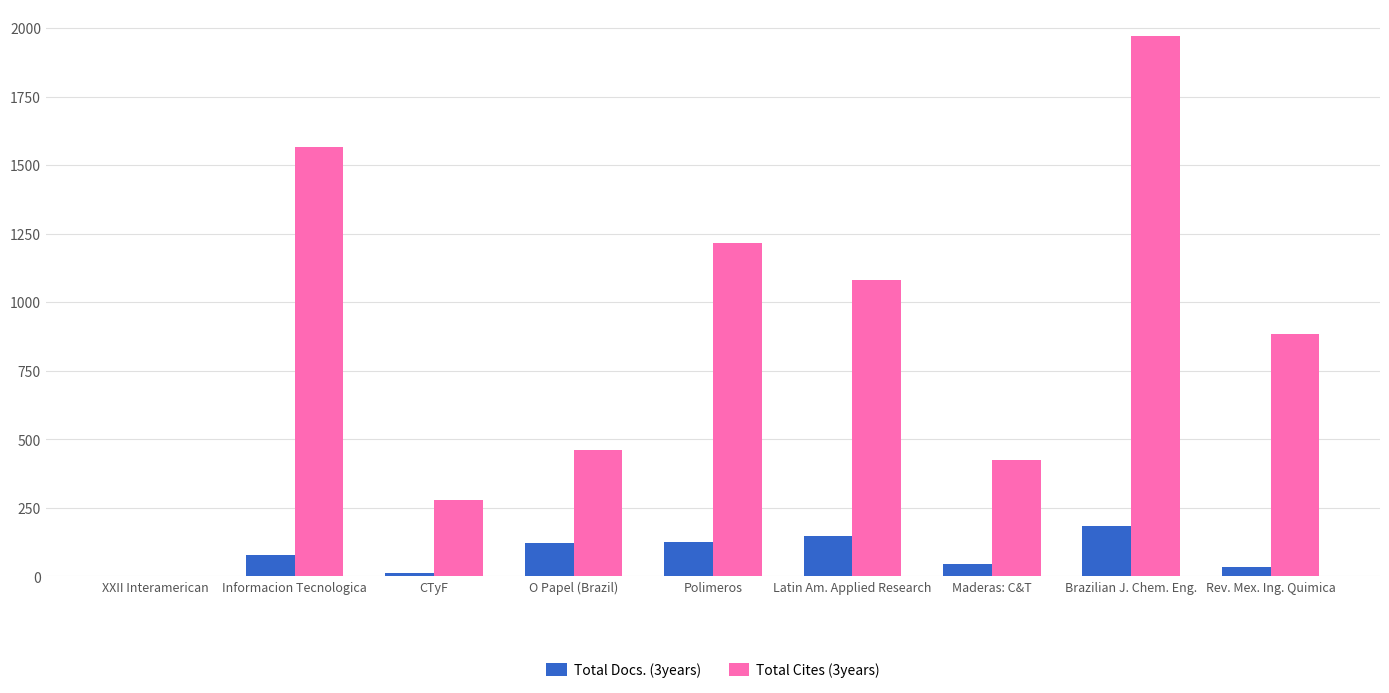

The value of Total Docs. (3years) at Informacion Tecnologica is 80. True or false?

True